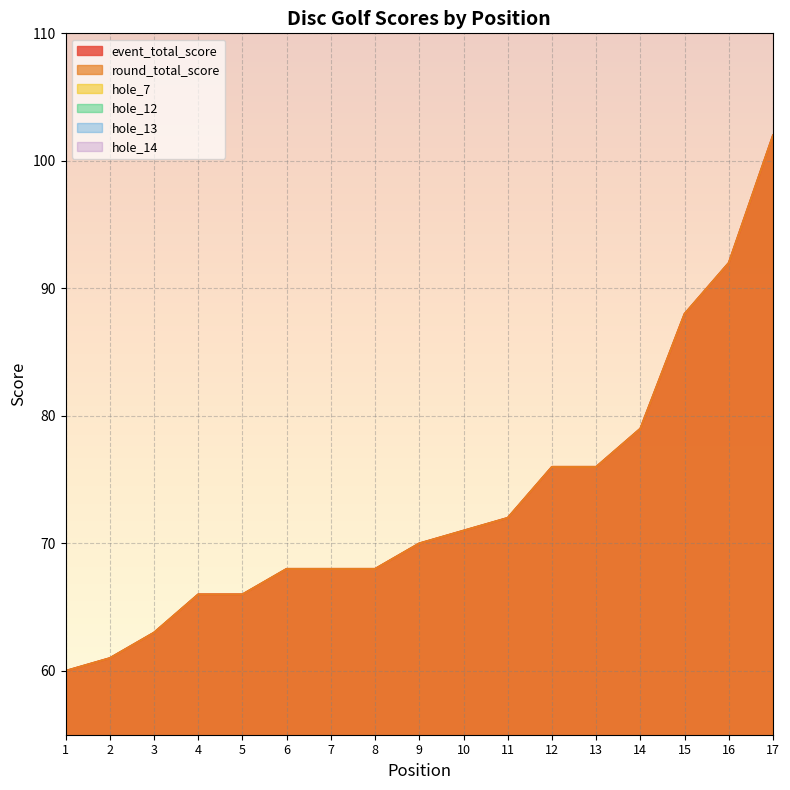

At which label does round_total_score first exceed 70?

10